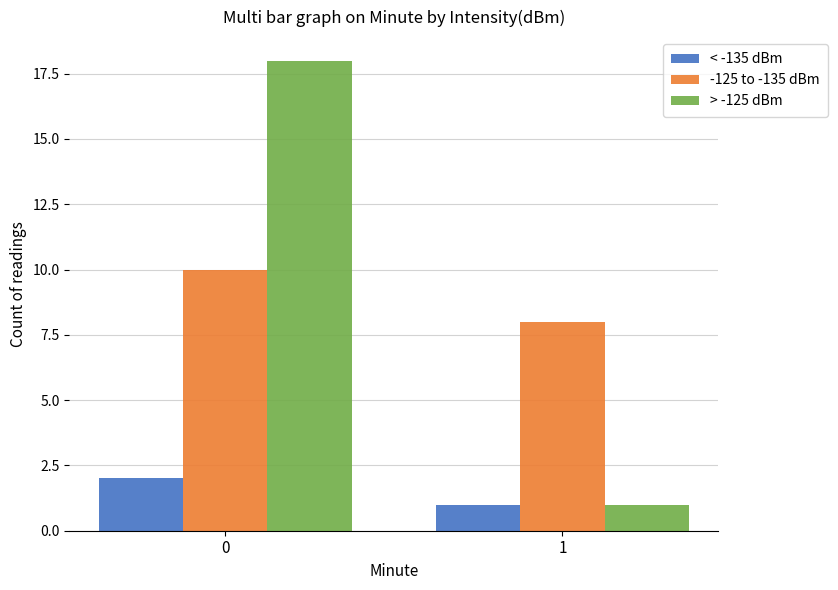

What is the greatest value displayed?

18